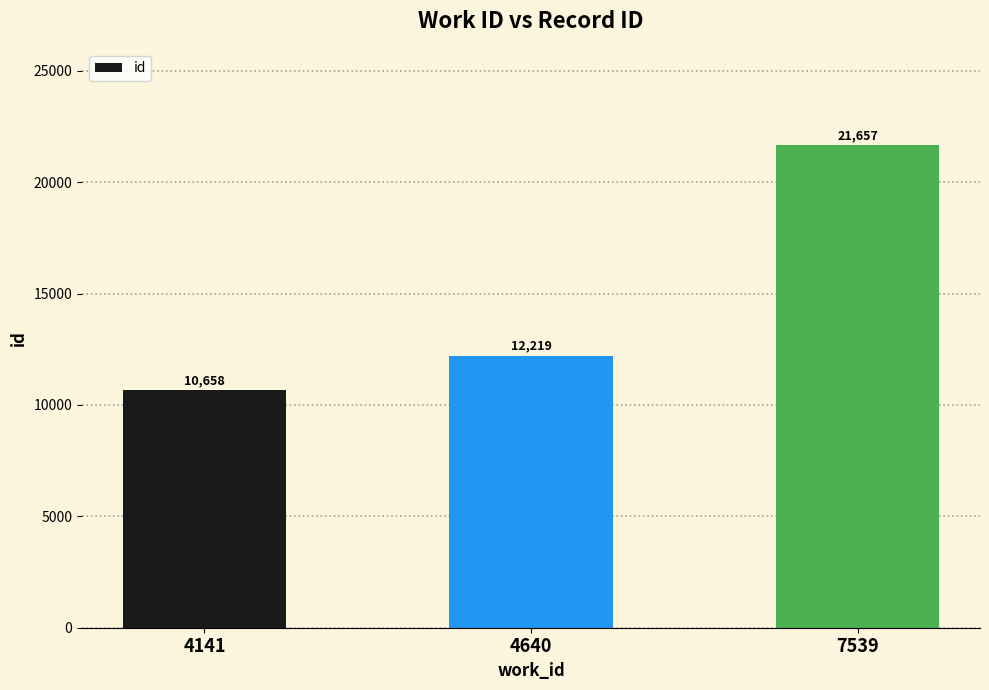

Which label corresponds to the largest value in the chart?

7539